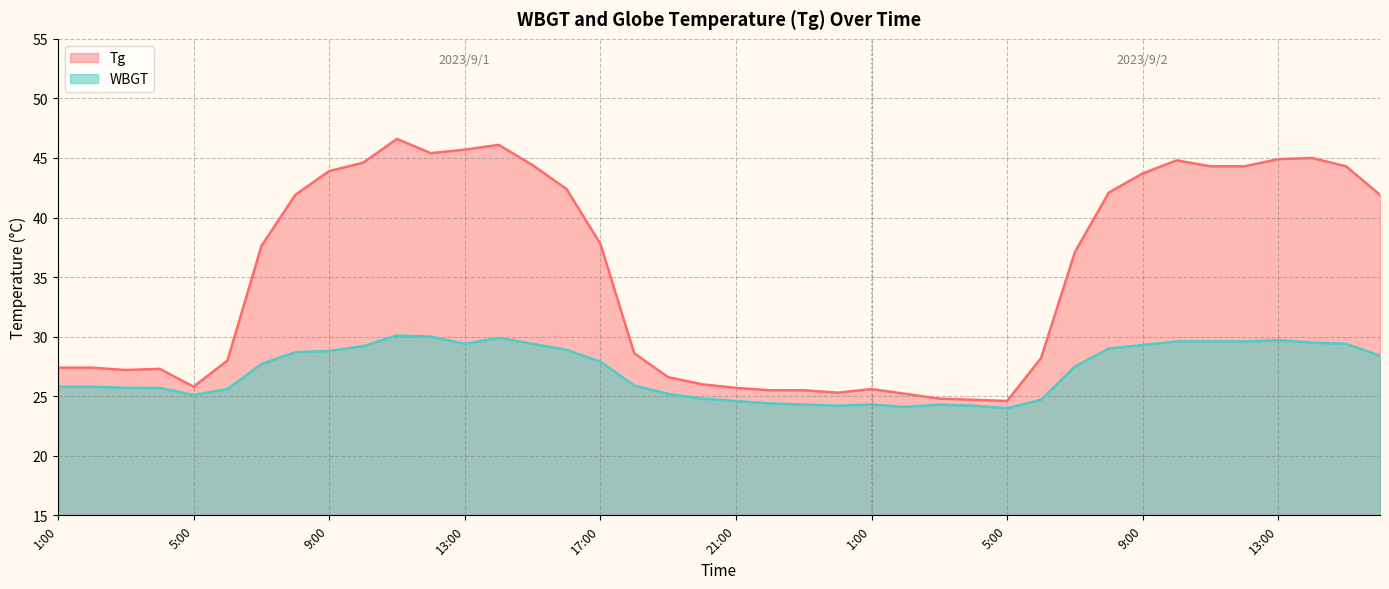

Where is the first local minimum for WBGT?

5:00